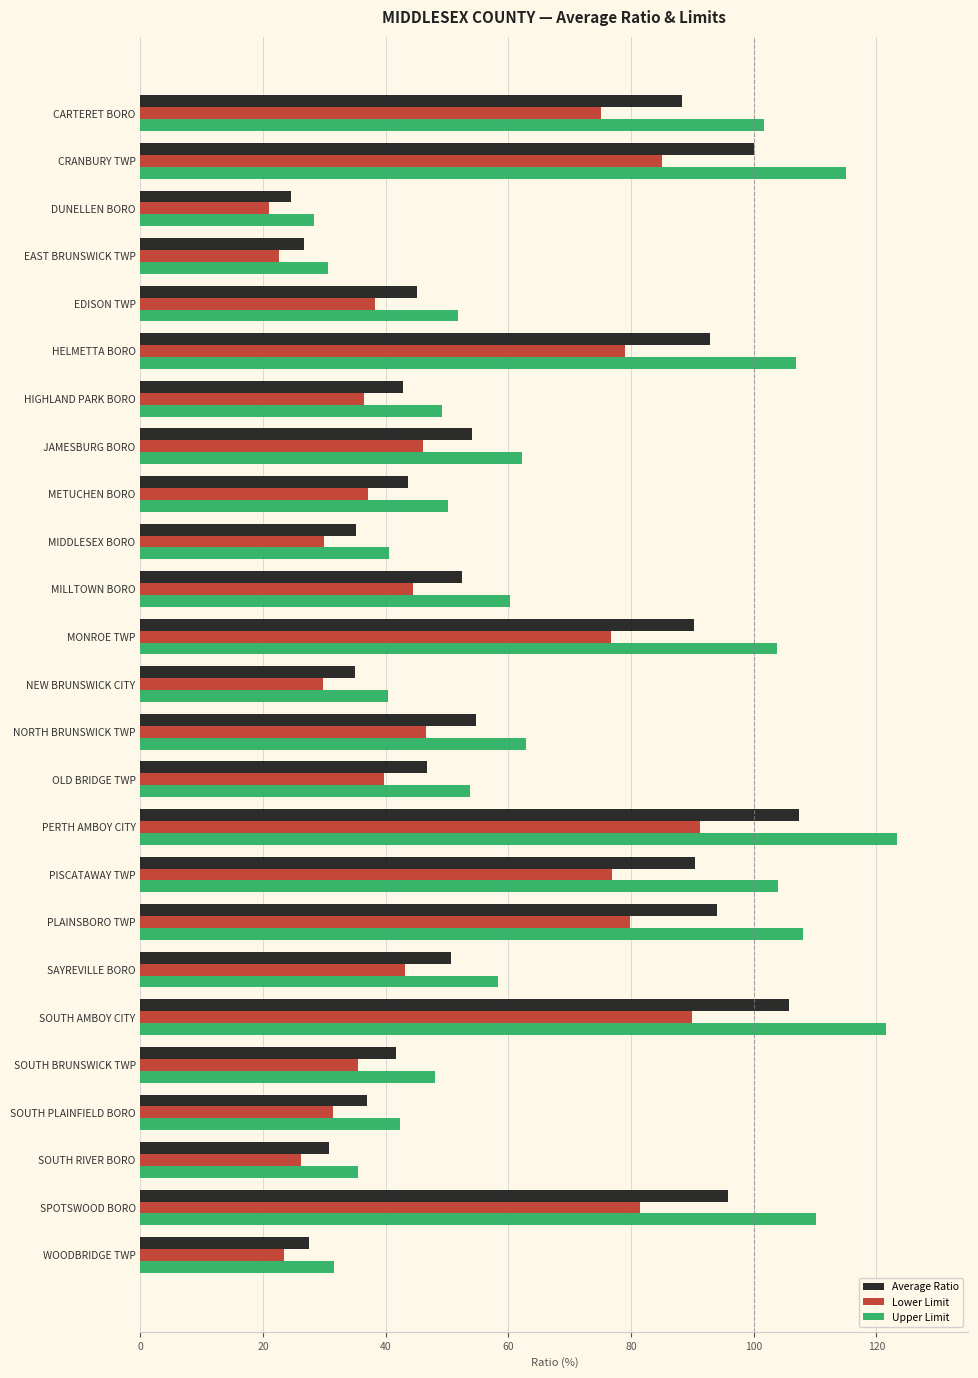

Which series has the widest spread of values?

Upper Limit